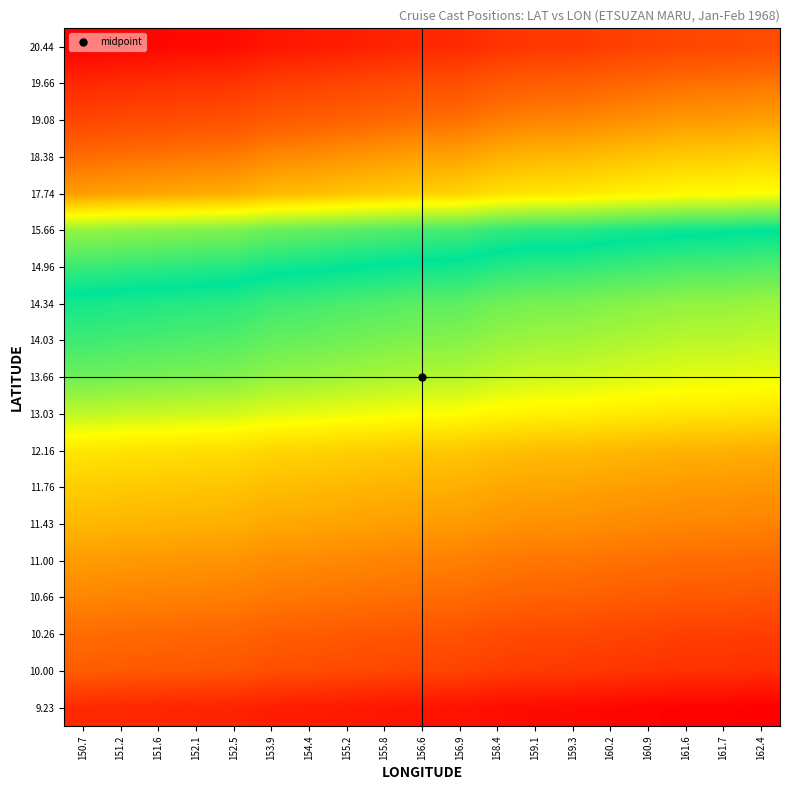

How many series are shown in this chart?

19